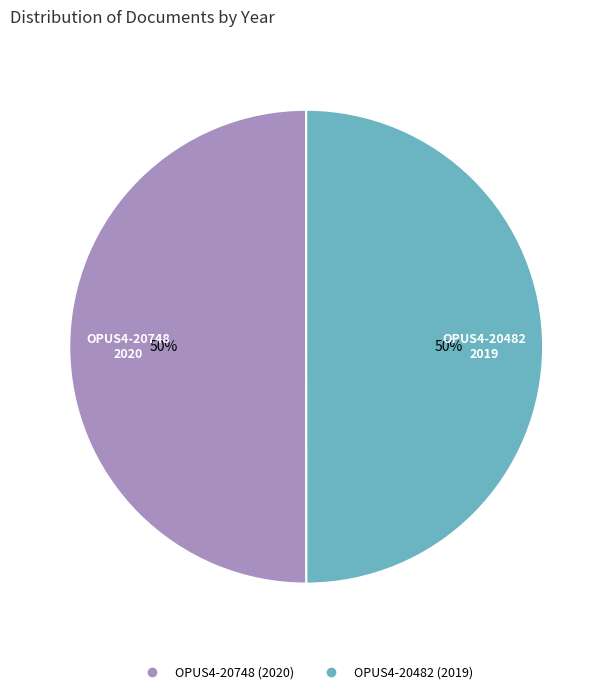

Approximately how many times larger is the value at OPUS4-20748 compared to OPUS4-20482?

1.0